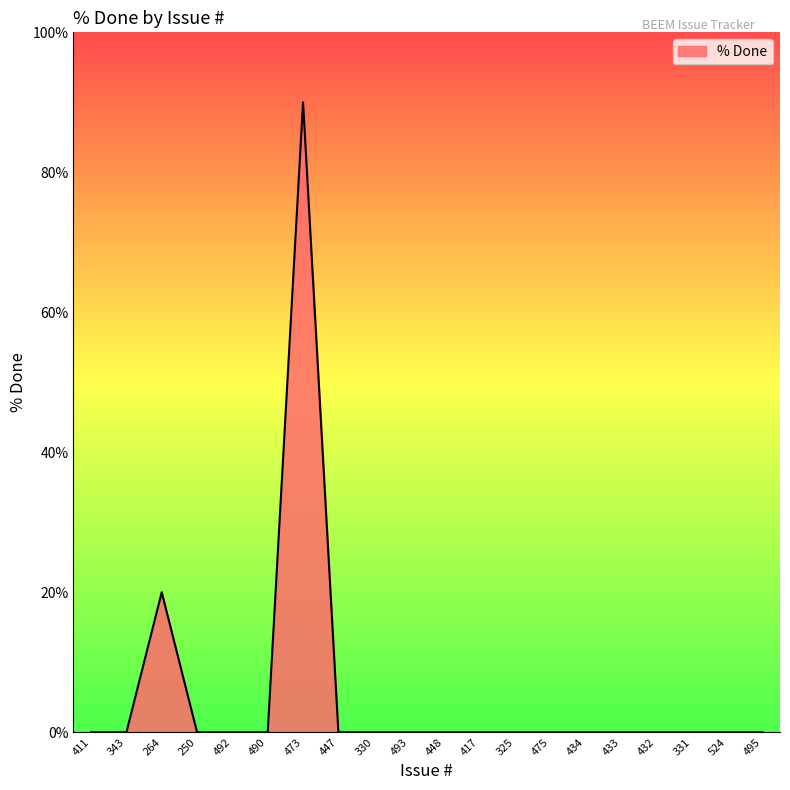

Count the number of data series in this chart.

1